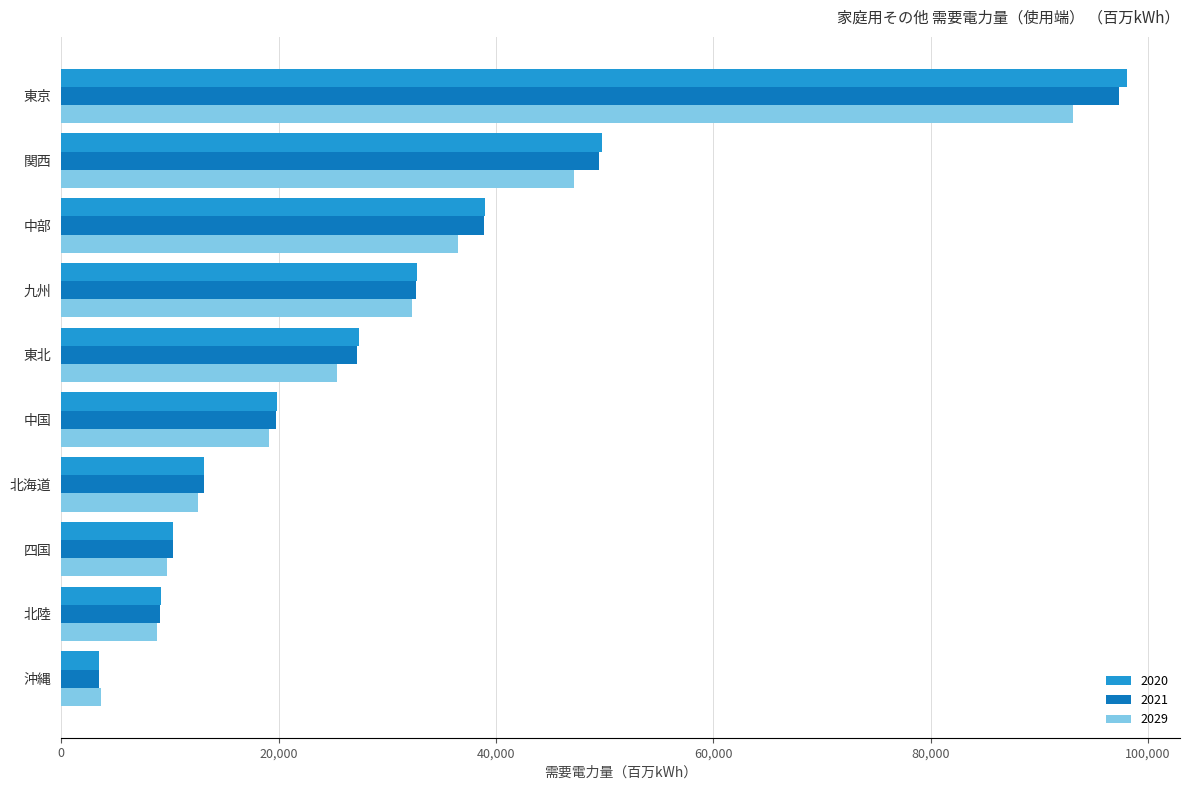

Between 北海道 and 中部, which series saw the biggest shift?

2020